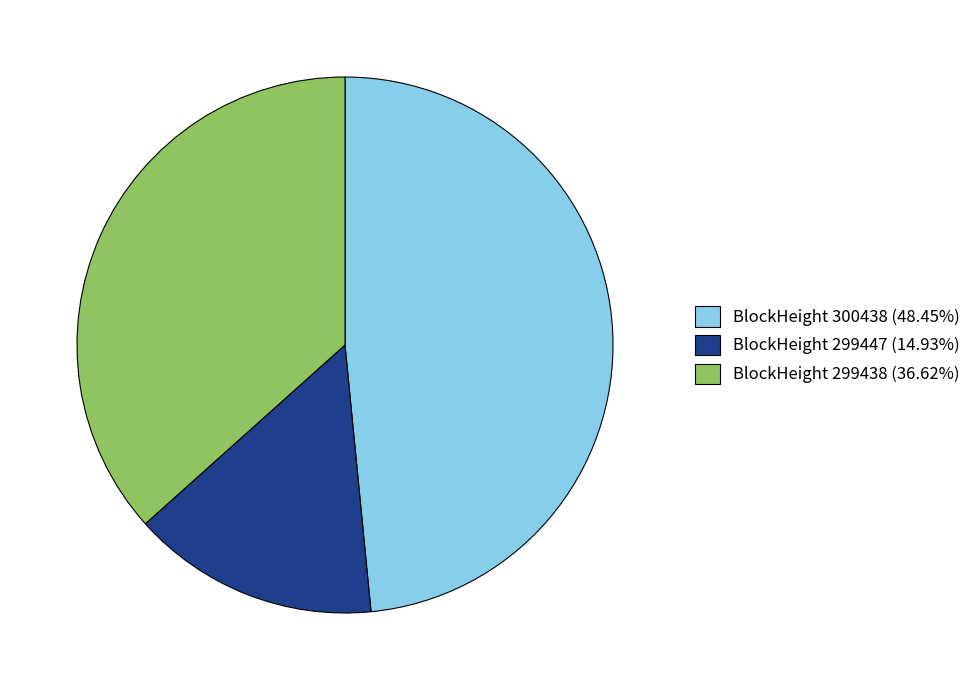

Do BlockHeight 300438 (48.45%) and BlockHeight 299438 (36.62%) together represent more than half of the pie?

Yes